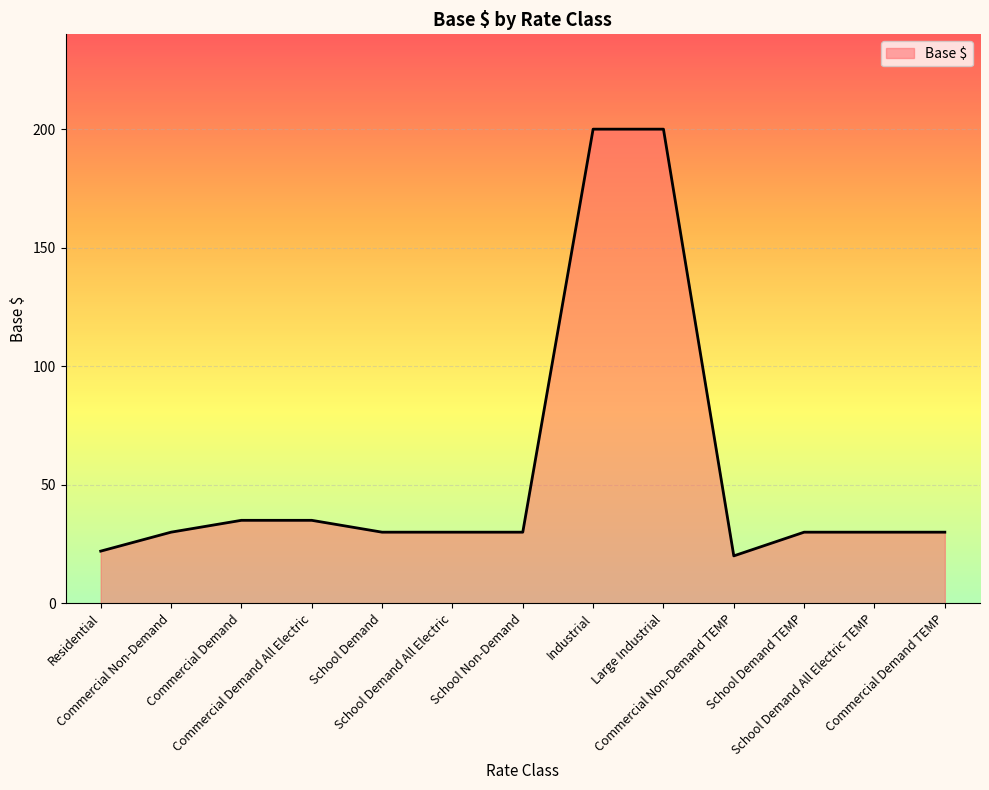

The chart shows a value of 8 at School Demand. True or false?

False